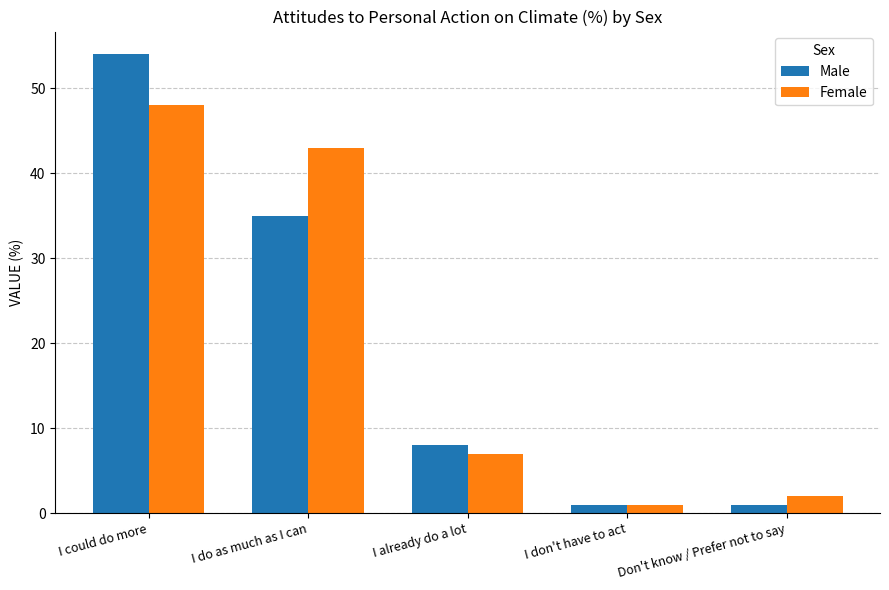

Rank the series by their maximum value, from highest to lowest.

Male, Female